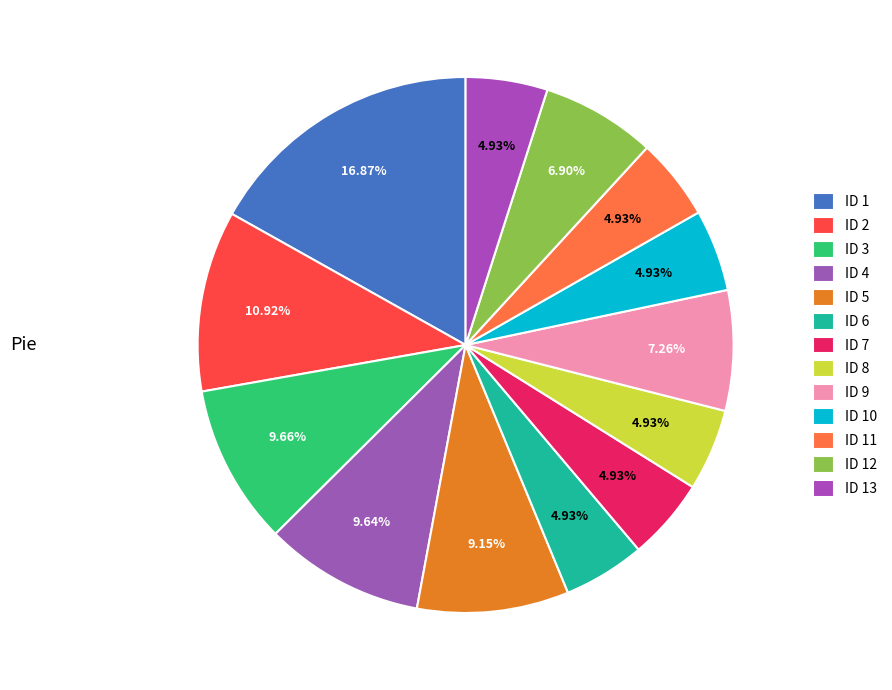

How many slices are in this pie chart?

13